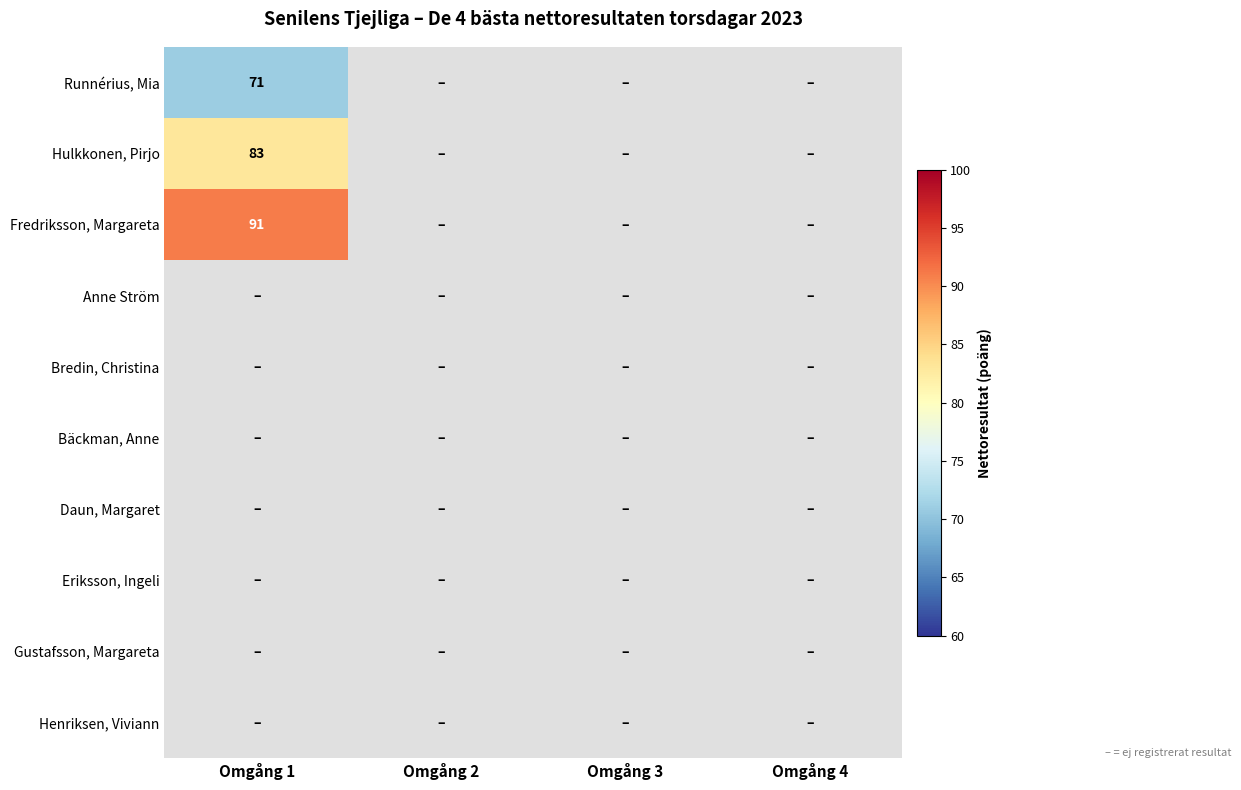

Is it true that Runnérius, Mia equals 71 at Omgång 1?

True